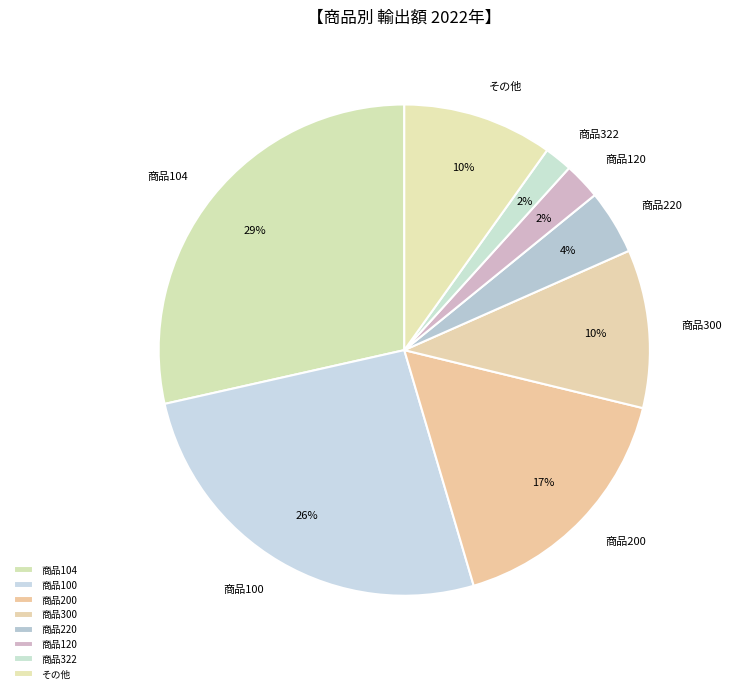

To the nearest percent, what is the difference between the その他 and 商品100 slice percentages?

16%